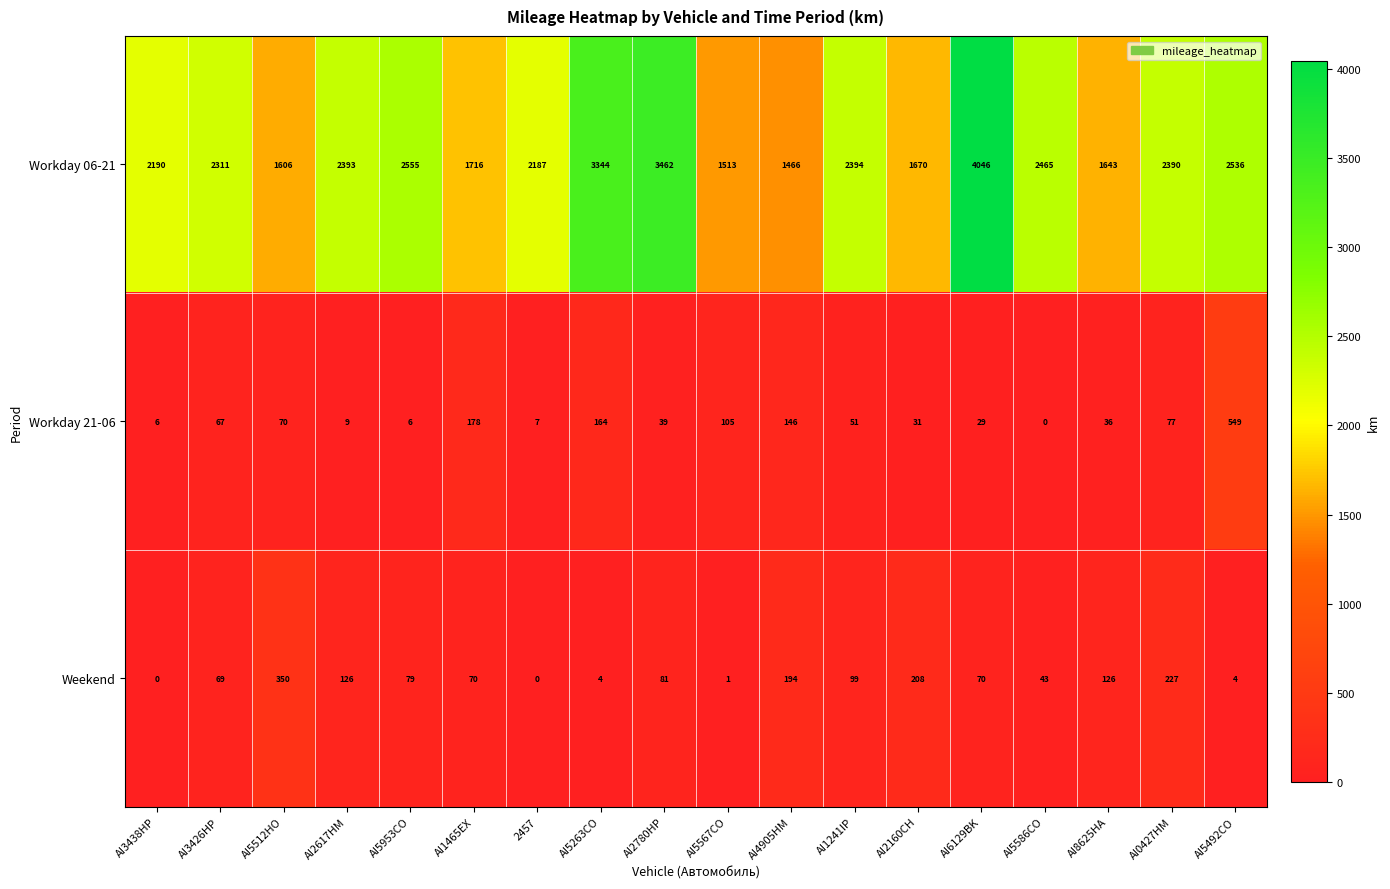

Which series has the largest total across all categories?

Workday 06-21